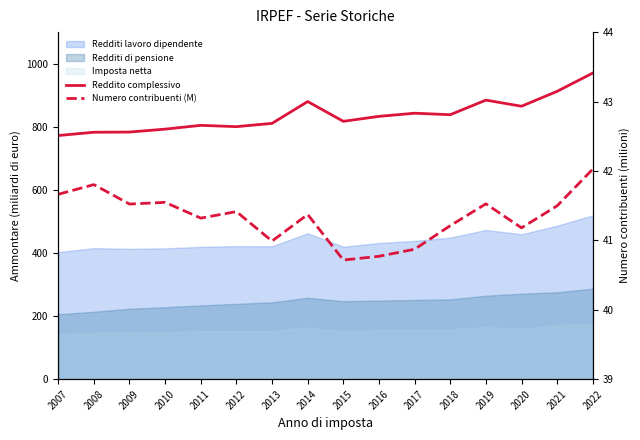

What is the difference between the Reddito complessivo values at 2011 and 2021?

107.8